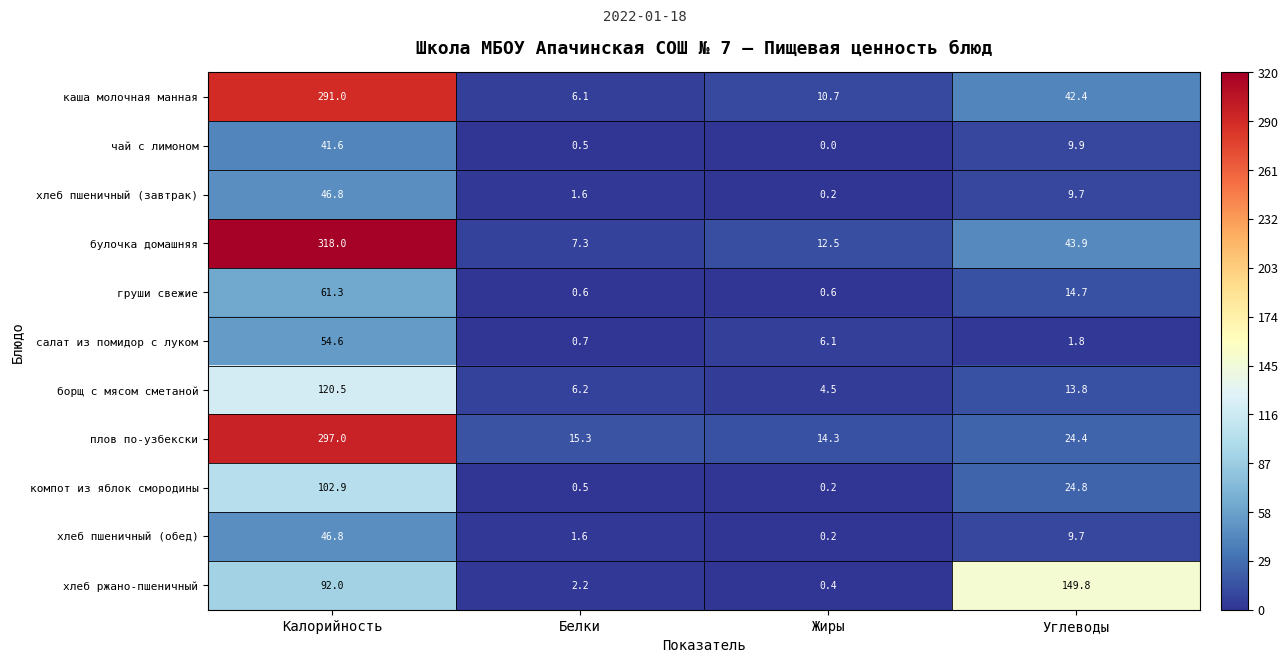

How many data points in салат из помидор с луком are above 6?

2